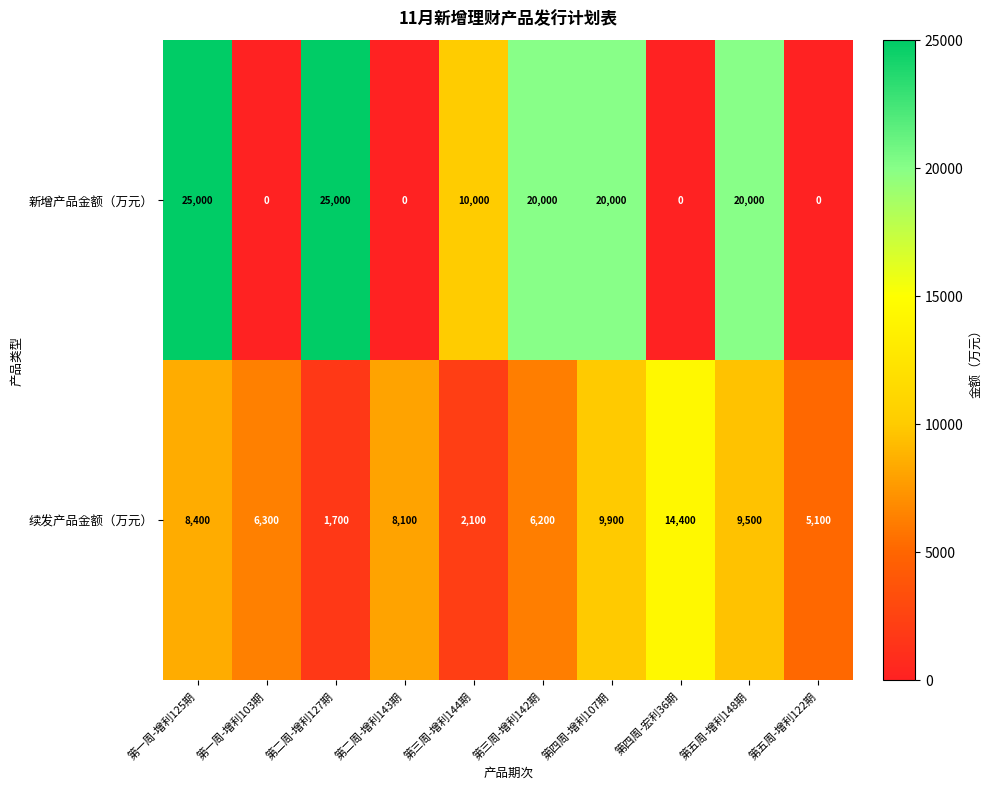

Read the 续发产品金额（万元） value at 第一周-增利125期, to the nearest 50.

8400